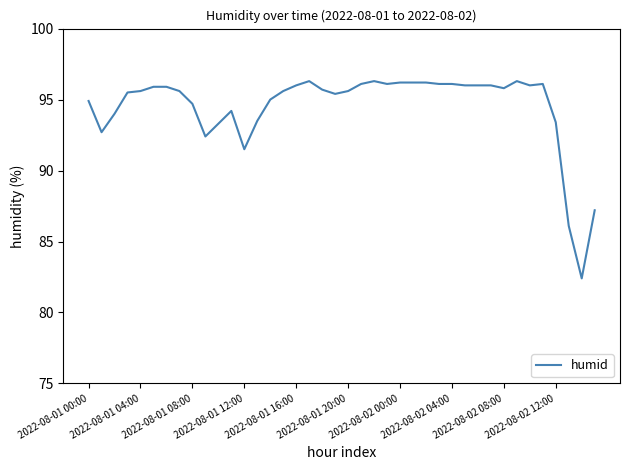

What is the smallest value displayed?

82.4